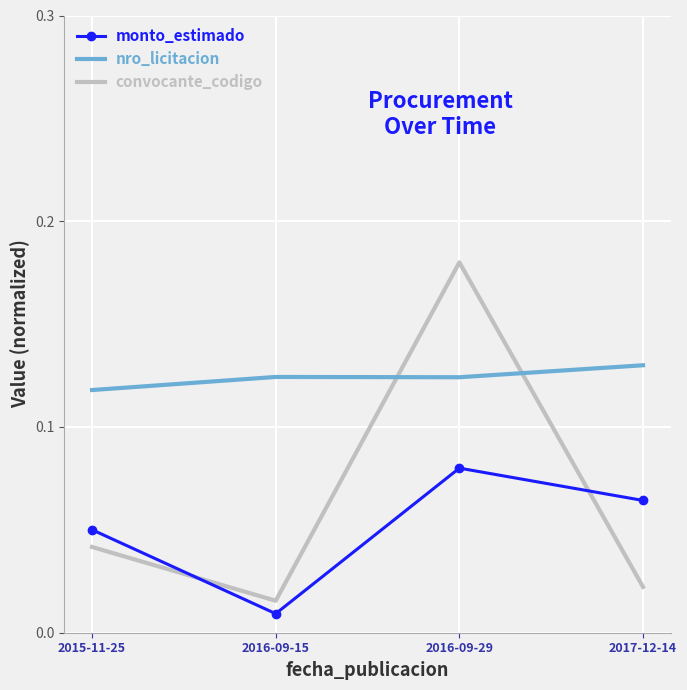

At which category is the sum across all series the highest?

2016-09-29